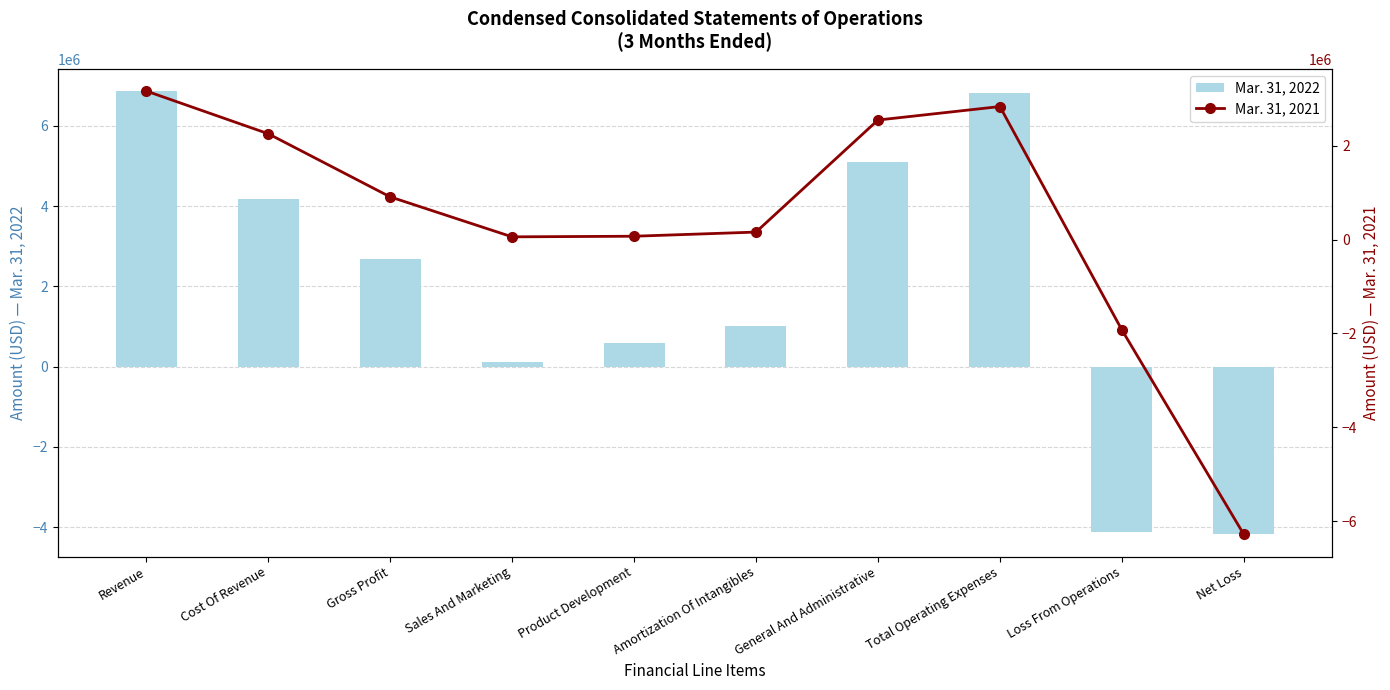

What is the label of the 3rd bar from the right?

Total Operating Expenses